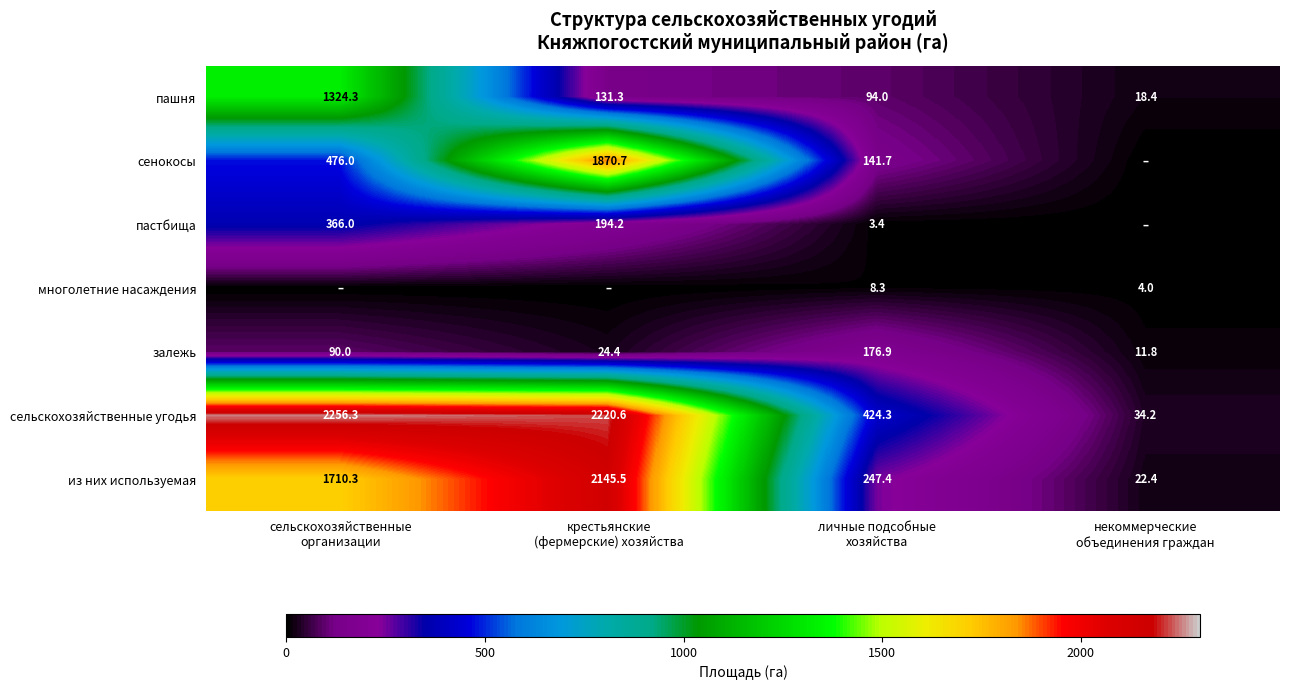

What is the difference between the second highest and minimum values in the пашня series?

112.9